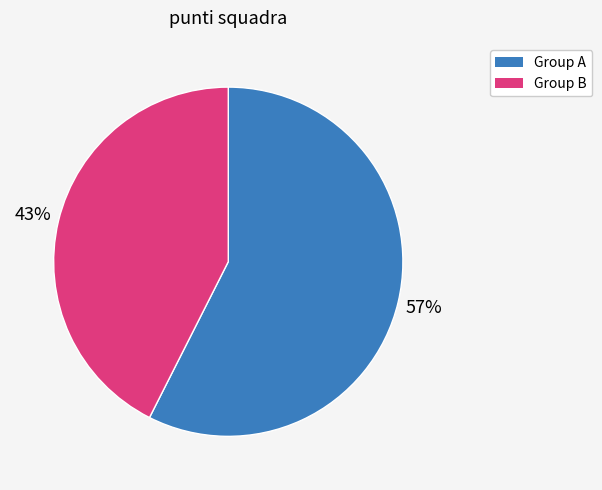

Combined, do Group A and Group B account for over 50%?

Yes